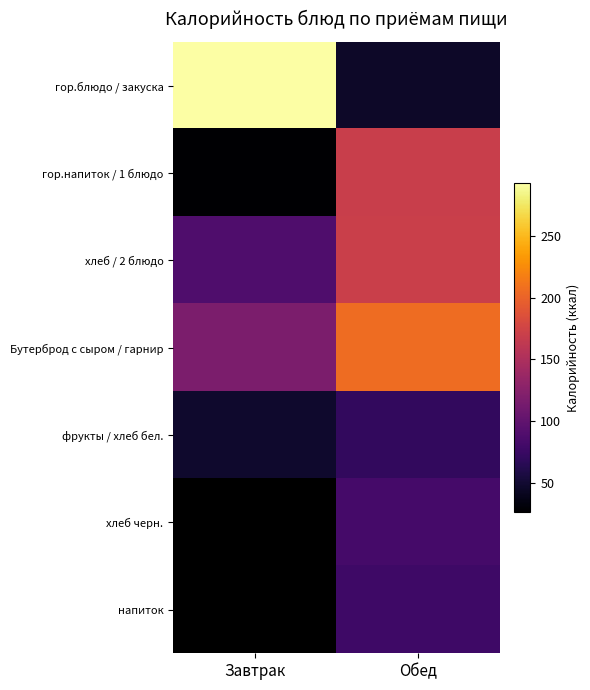

At how many categories does at least one series exceed 236?

1